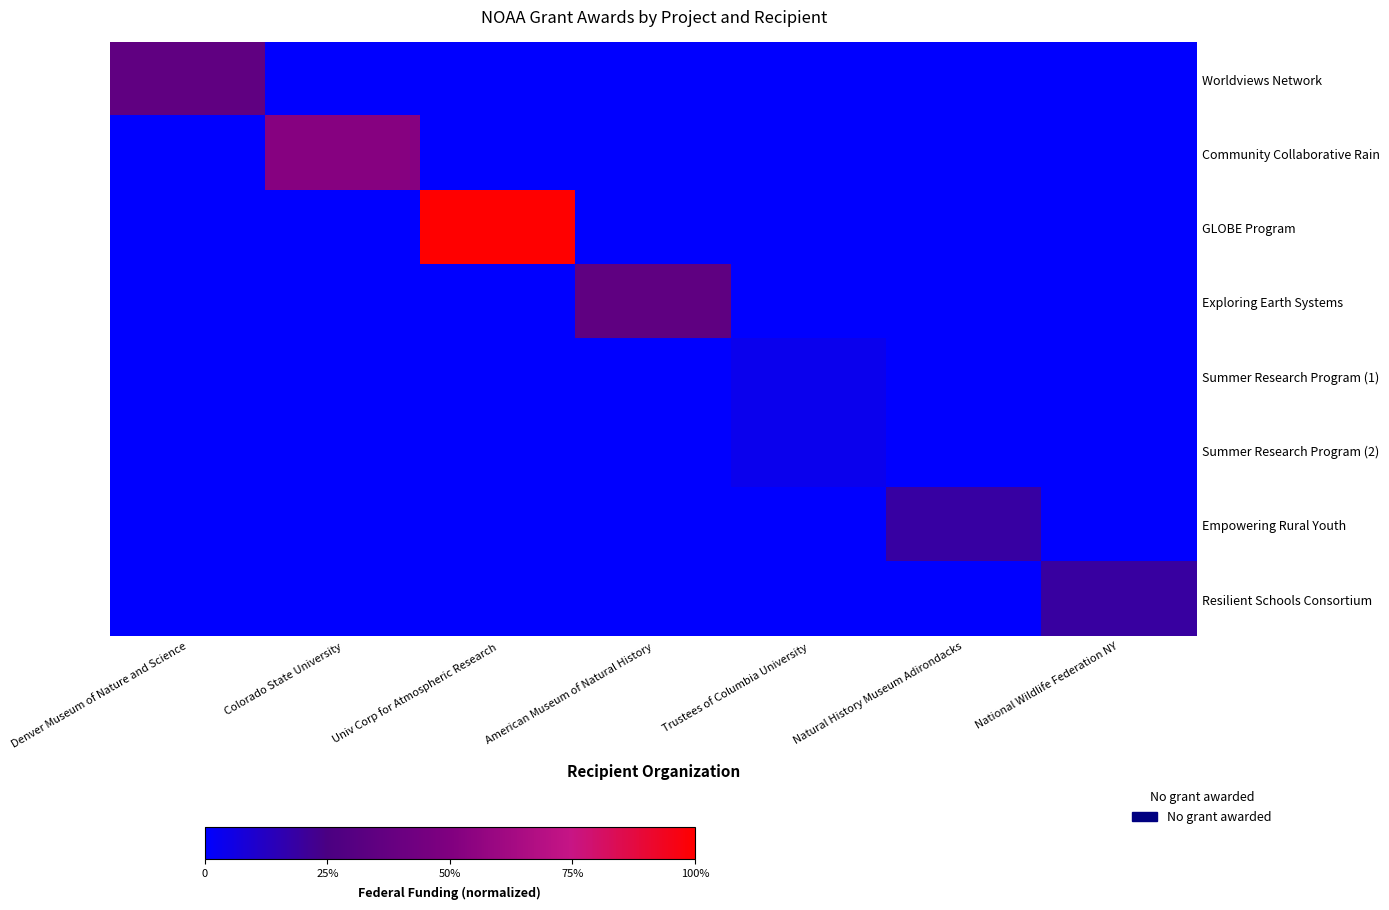

What is the difference between the highest and lowest values at Univ Corp for Atmospheric Research?

1.0